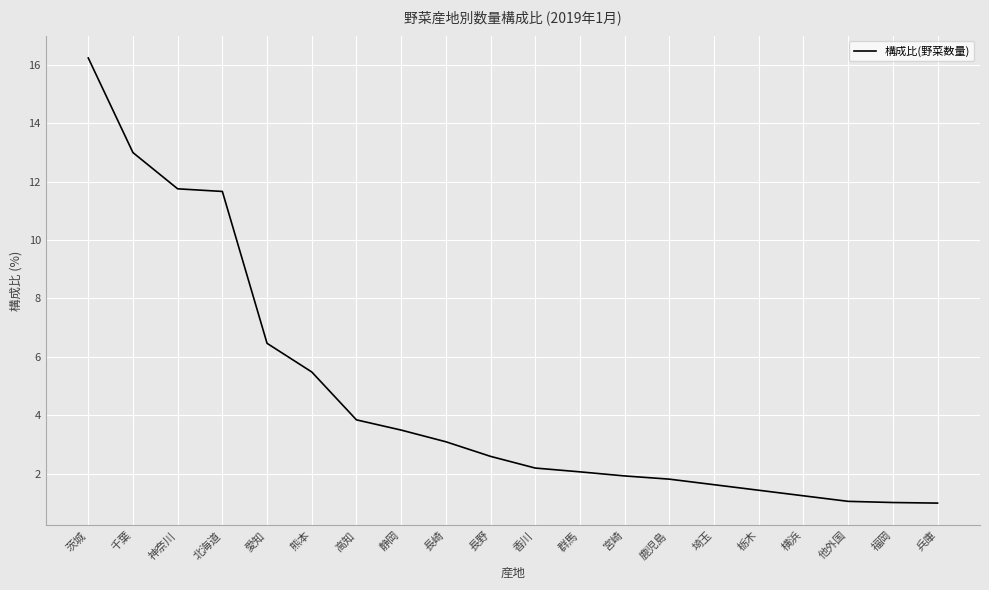

Read the value at 静岡.

3.5